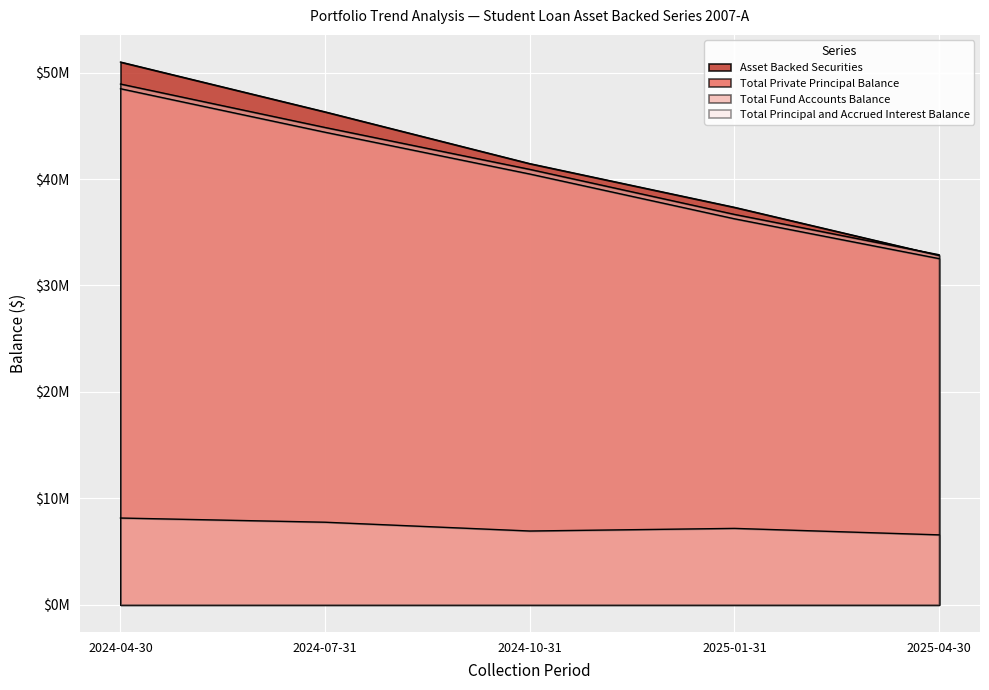

What is the average value of the Asset Backed Securities series?

41782841.2